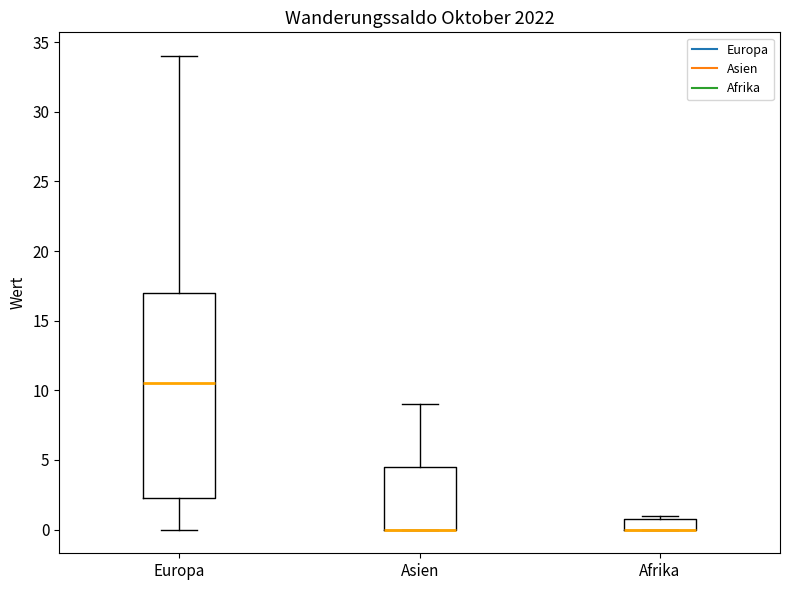

Reading left to right, transcribe this box plot: for each box, give where its median line is, the range the box spans, and where its two whiskers end, as read against the y-axis. The values are not printed on the chart, so give them approximately, as read against the axis.

Europa: median 10.5, box 2.5 to 17.0, whiskers 0.0 to 34.0
Asien: median 0.0 (drawn on the box's lower edge), box 0.0 to 4.5, whiskers 0.0 to 9.0
Afrika: median 0.0 (drawn on the box's lower edge), box 0.0 to 1.0, whiskers 0.0 to 1.0 (just above the box's upper edge)